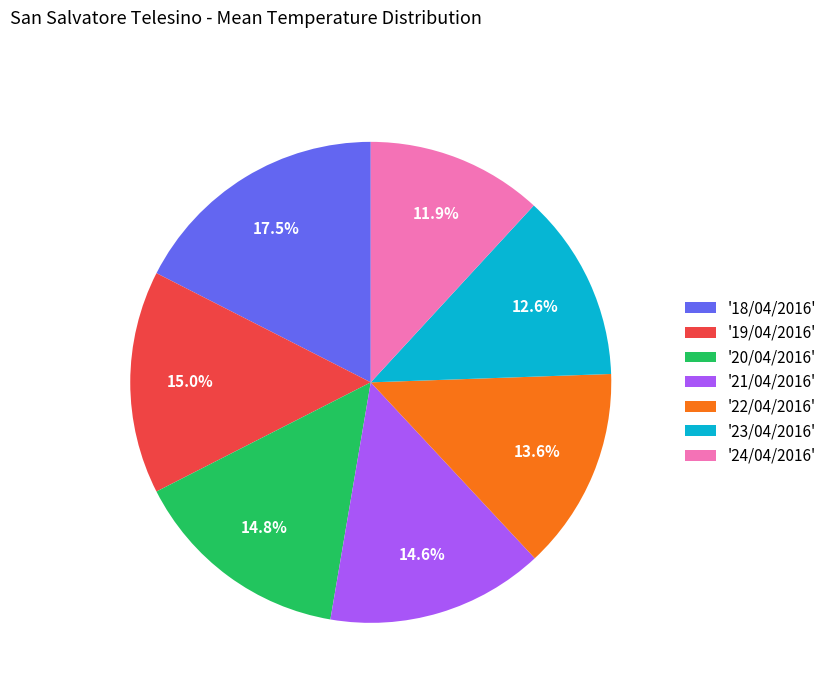

Does '22/04/2016' represent more than half of the total?

No